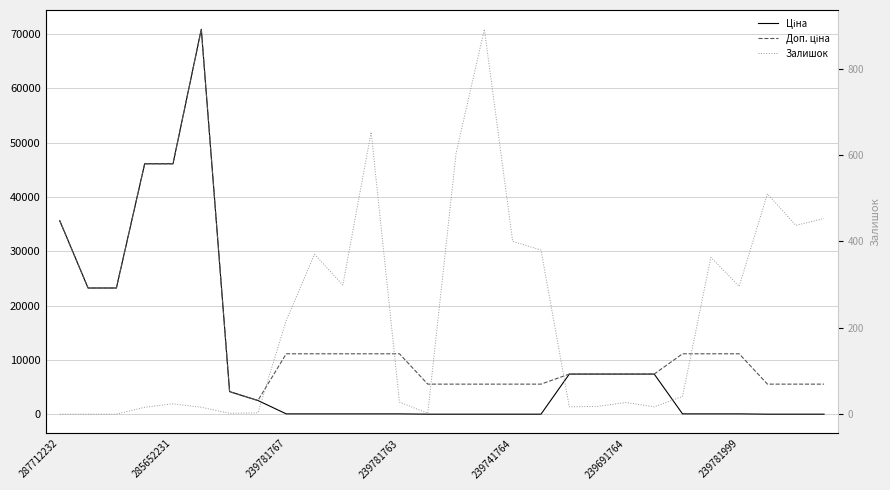

True or false: Залишок and Доп. ціна intersect in this chart.

False